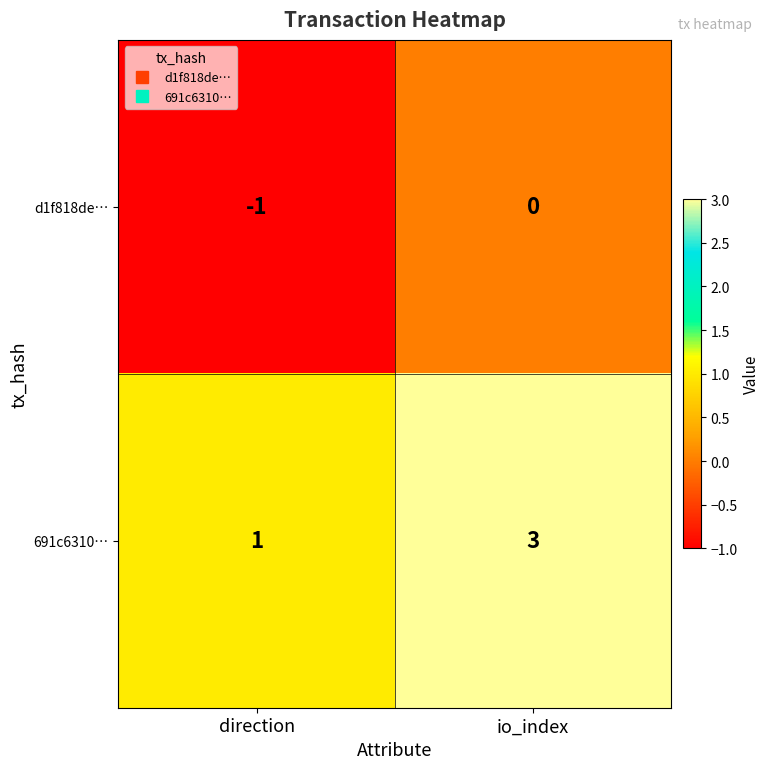

Which series has the largest total across all categories?

691c6310…